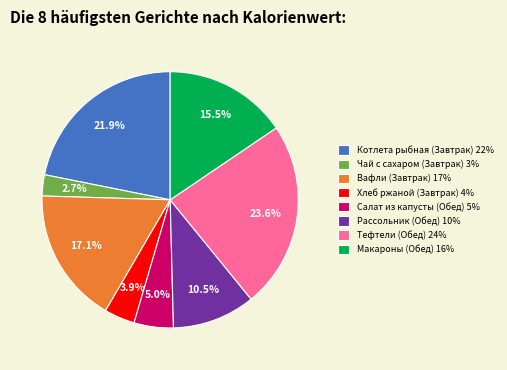

What percentage is the Вафли (Завтрак) slice, to the nearest percent?

17%